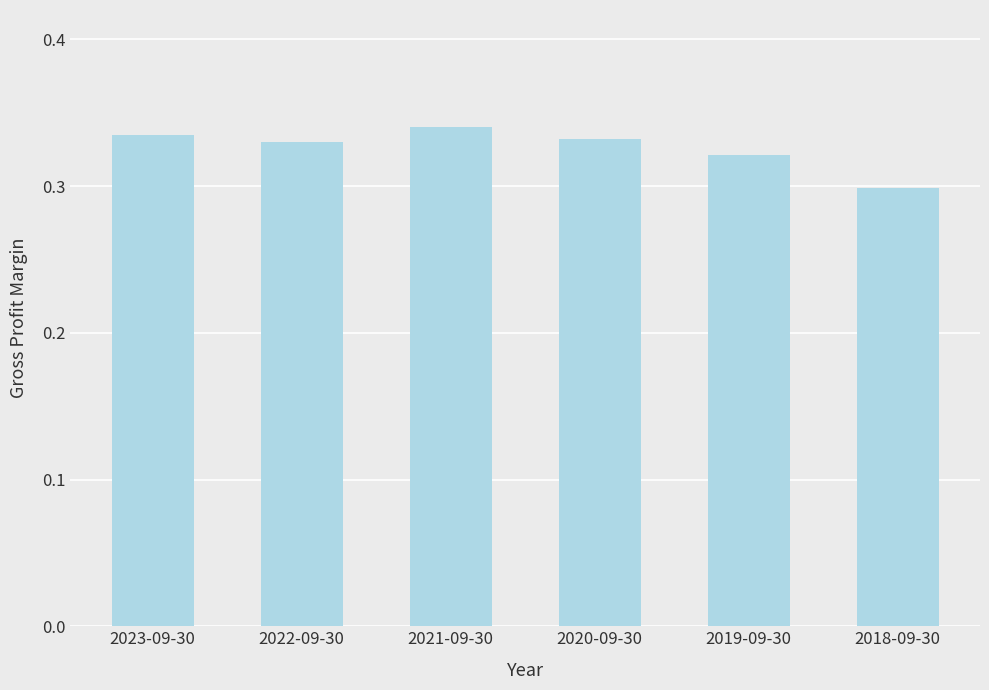

What is the sum of all values?

2.0